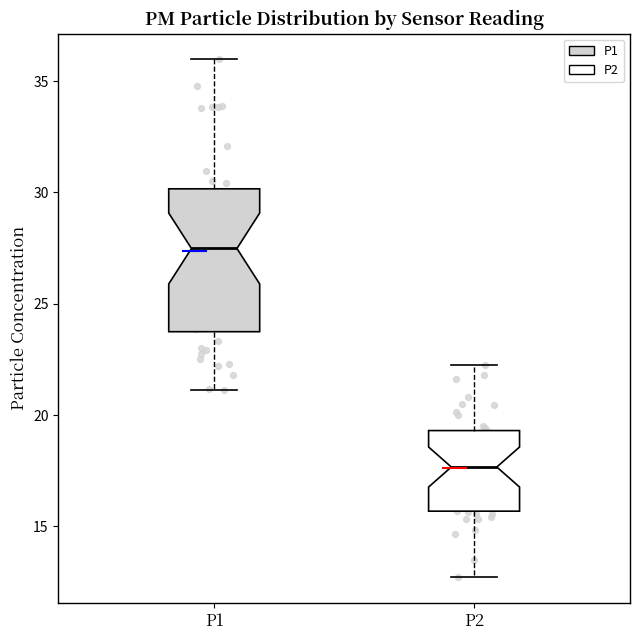

Where does the median line of the box for P2 sit on the y-axis? The values are not printed on the chart, so give them approximately, as read against the axis.

17.5